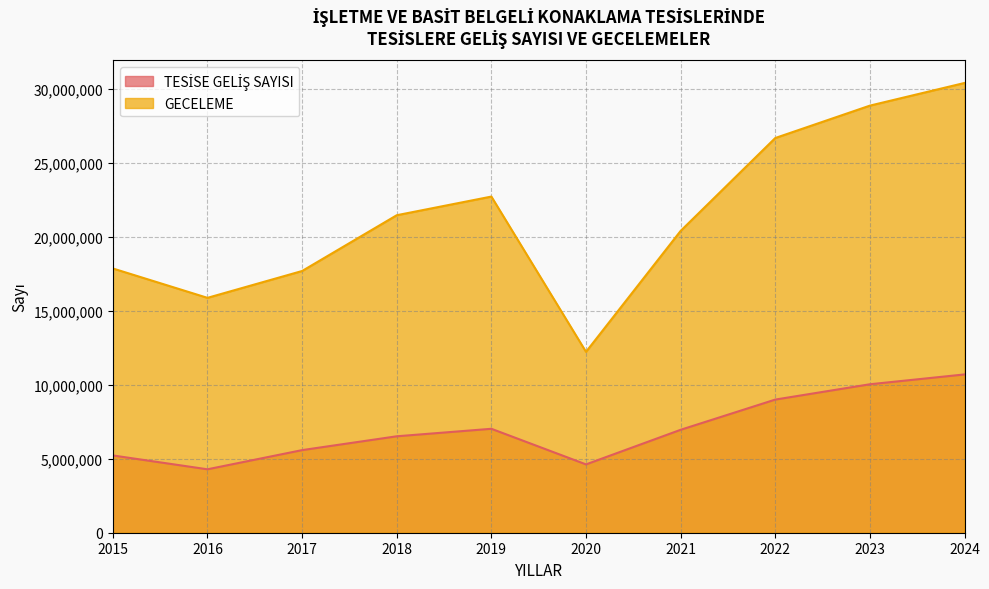

Reading right to left, list all the values displayed in this chart.

TESİSE GELİŞ SAYISI: 2024=10693030	2023=10028953	2022=8994064	2021=6953153	2020=4615507	2019=7020795	2018=6513976	2017=5580002	2016=4284756	2015=5220094
GECELEME: 2024=30381718	2023=28851182	2022=26662869	2021=20388962	2020=12218279	2019=22706728	2018=21446796	2017=17679357	2016=15866152	2015=17850473